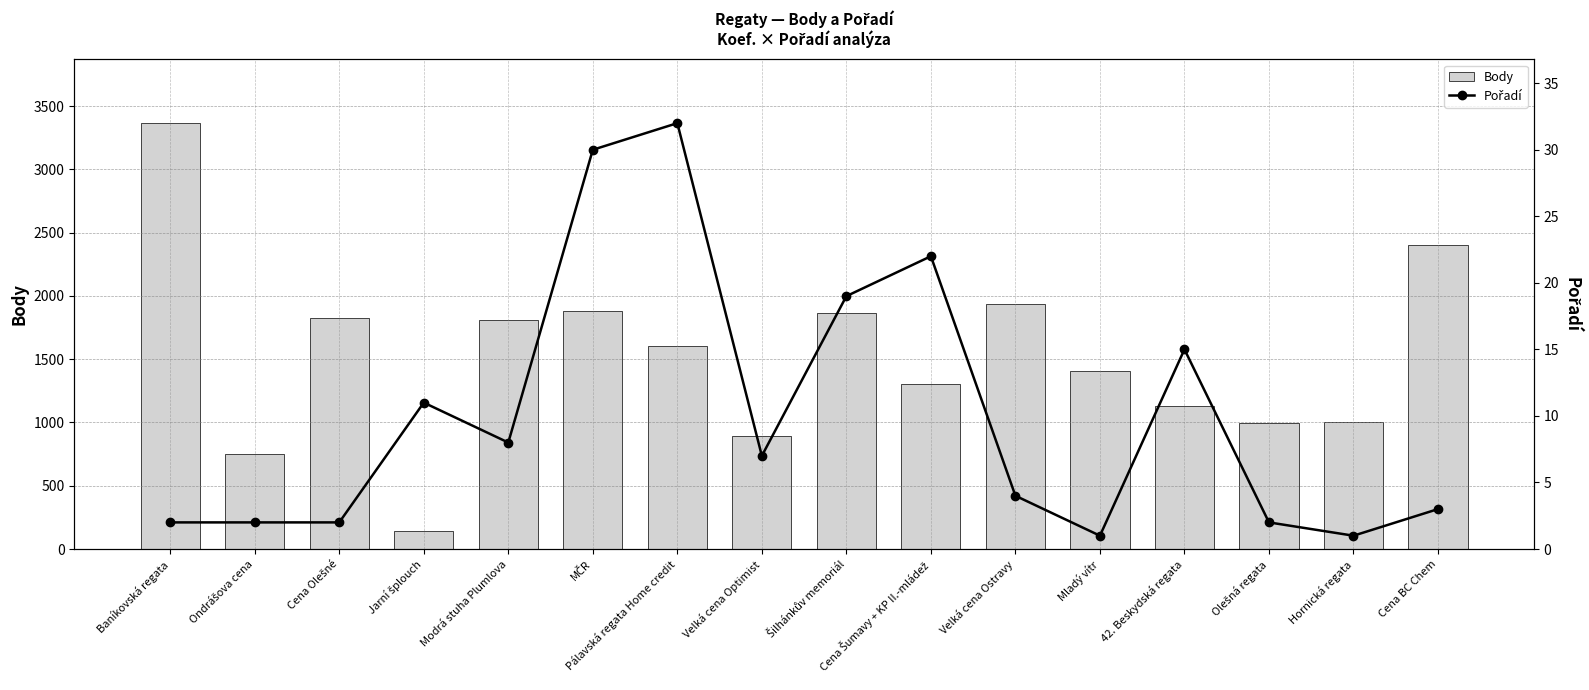

What is the label of the 7th bar from the left?

Pálavská regata Home credit